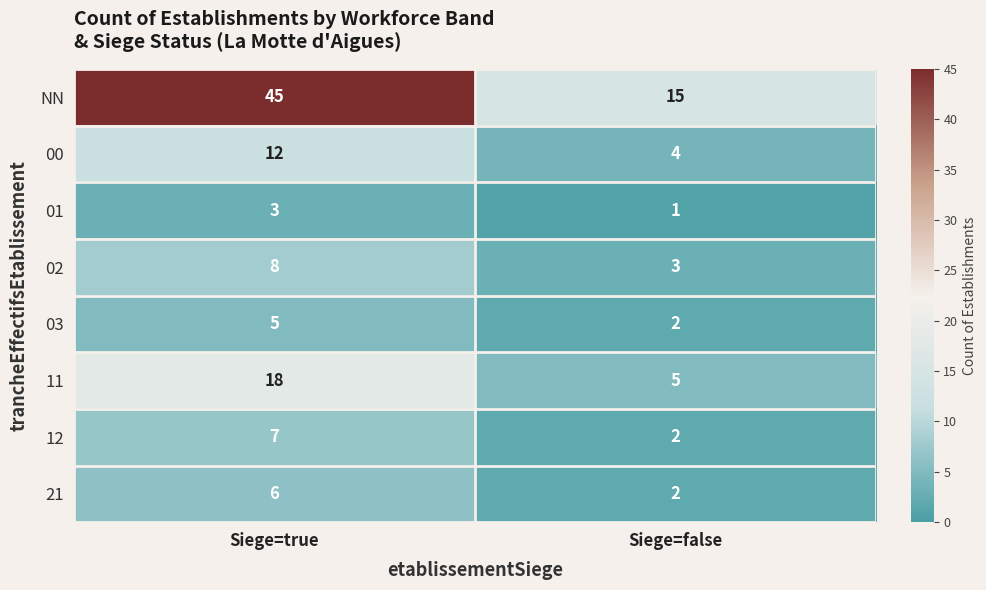

What is the approximate value of NN at Siege=false, to the nearest 5?

15